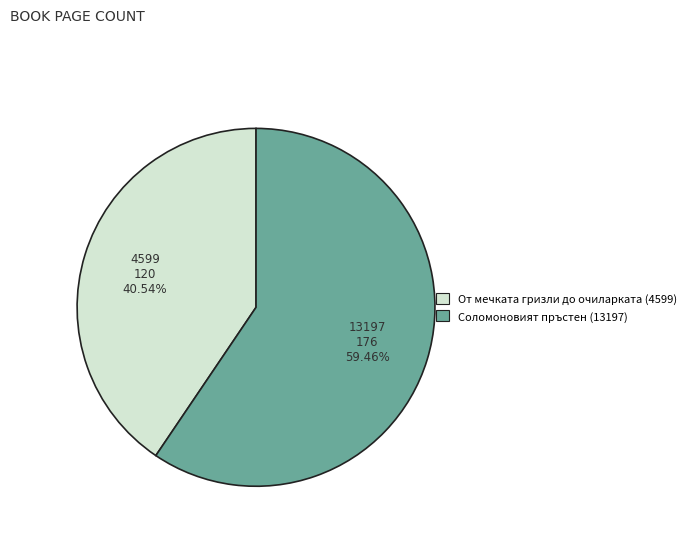

Count the number of slices in the pie.

2